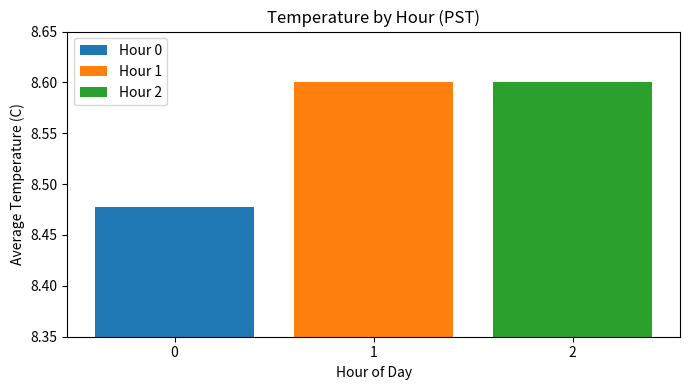

The Hour 1 series shows 8.6 at 1. True or false?

True